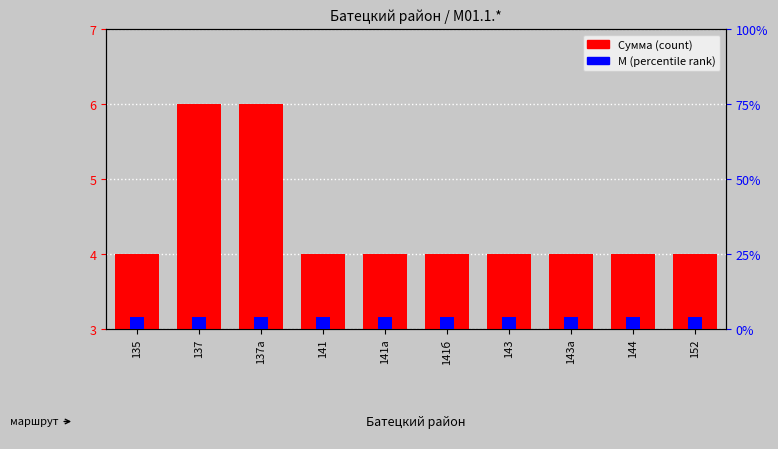

Does the chart contain any negative values?

No